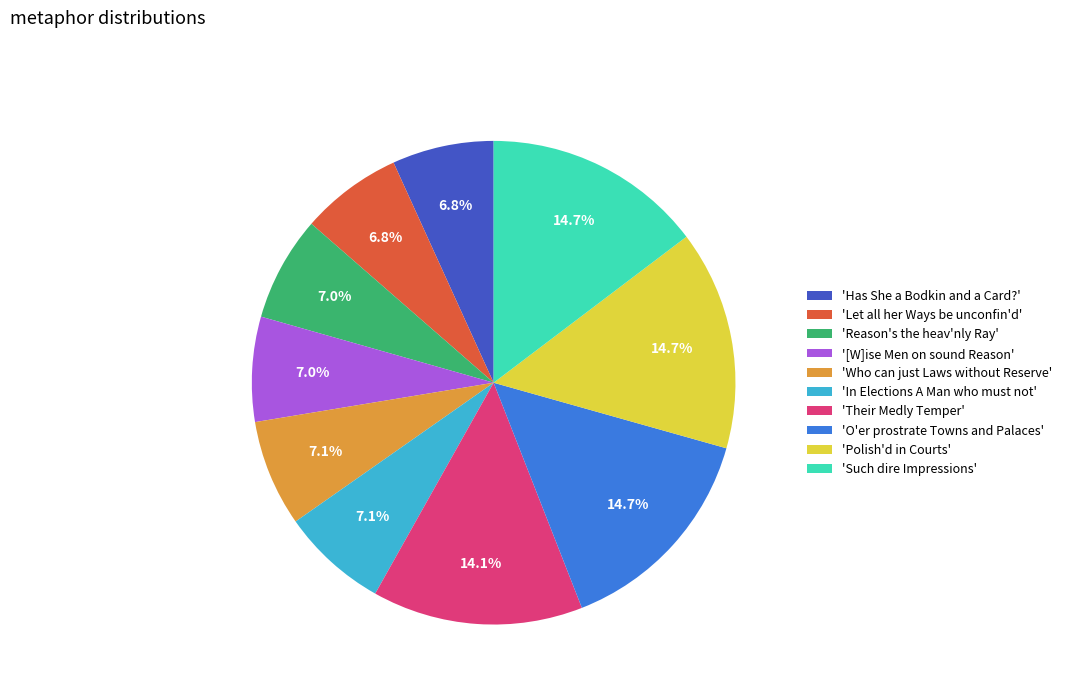

Which has a higher value, 'Their Medly Temper' or '[W]ise Men on sound Reason'?

'Their Medly Temper'